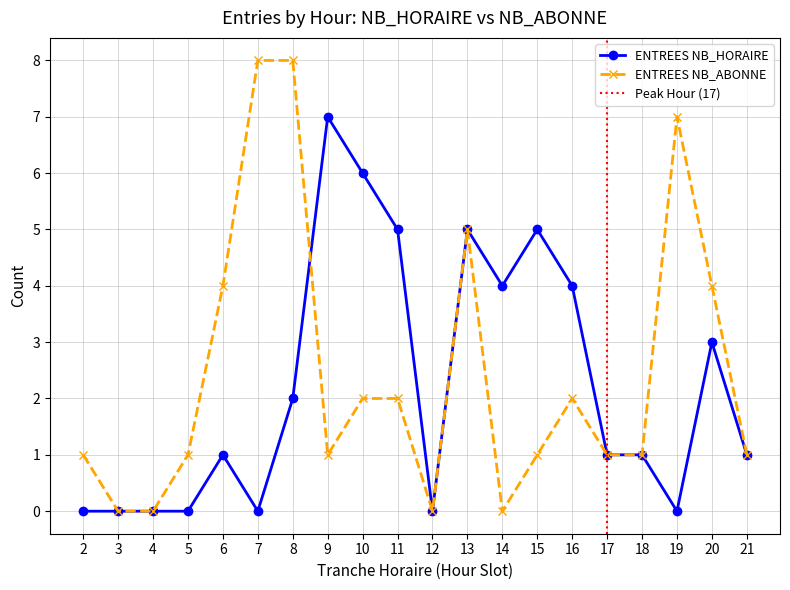

Where is the first local minimum for ENTREES NB_ABONNE?

9